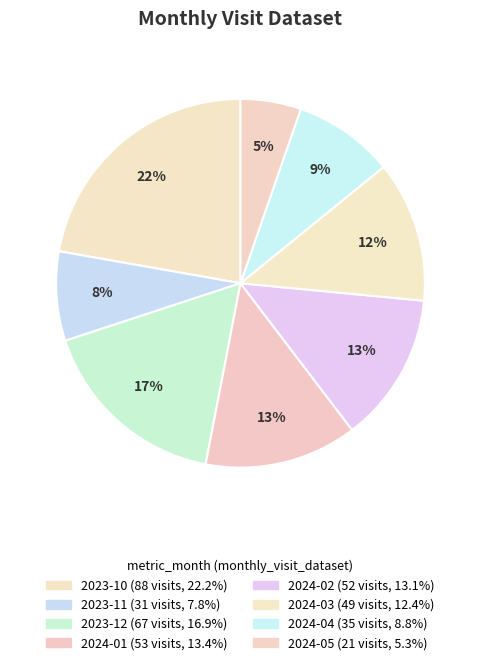

To the nearest percent, what portion does 2023-11 represent?

8%